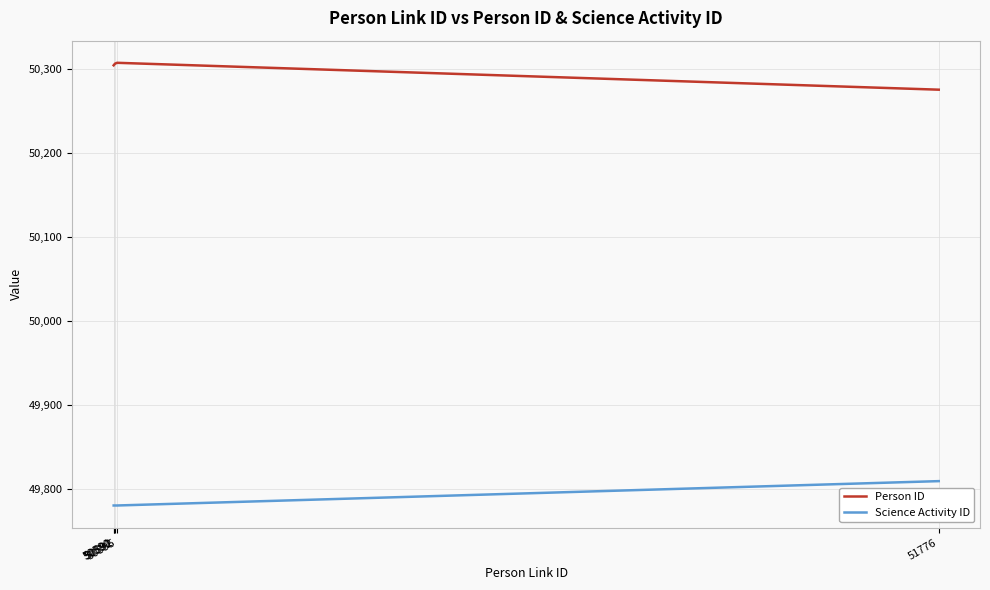

Which series has the largest total across all categories?

Person ID